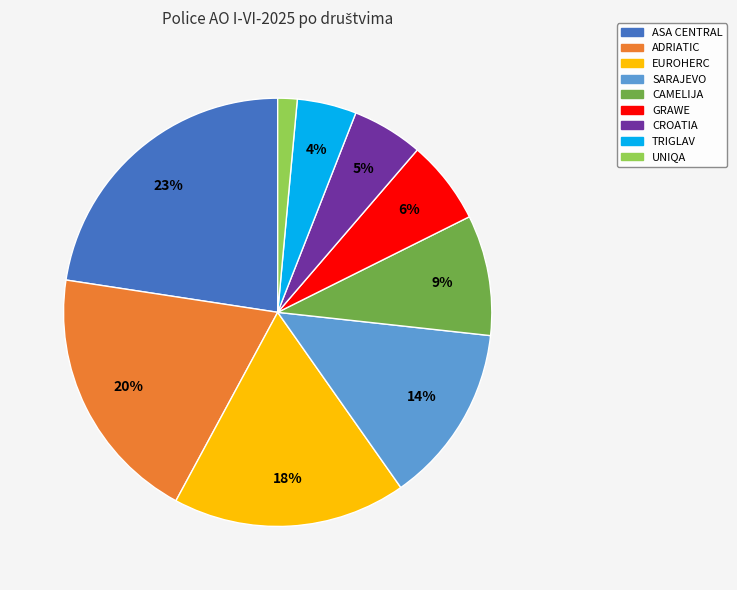

Which has a higher value, UNIQA or EUROHERC?

EUROHERC